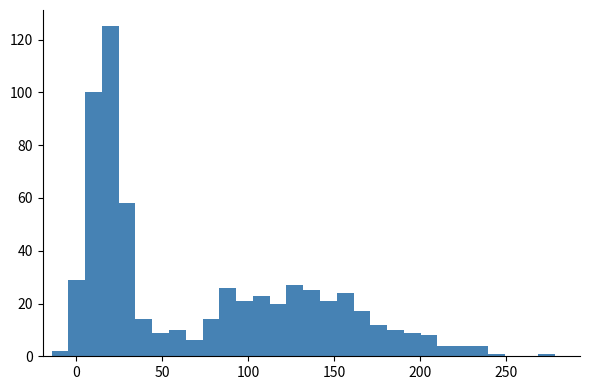

Around what value on the x-axis is the tallest bar? Give the approximate position of its centre, as read against the axis.

20